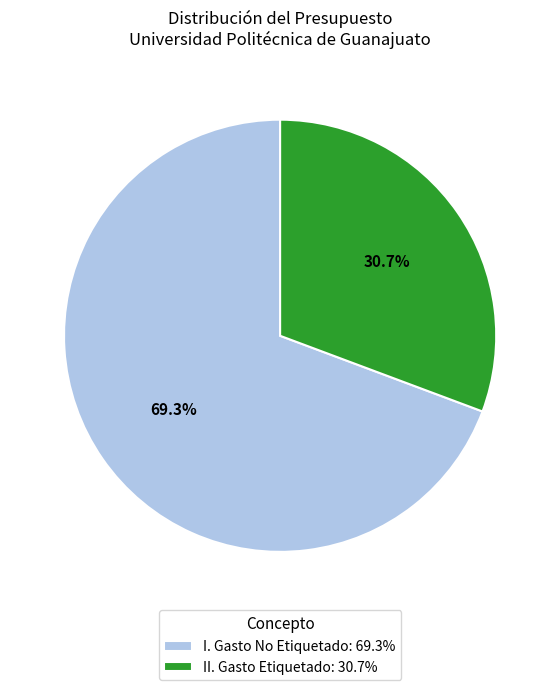

How many segments does this pie chart have?

2